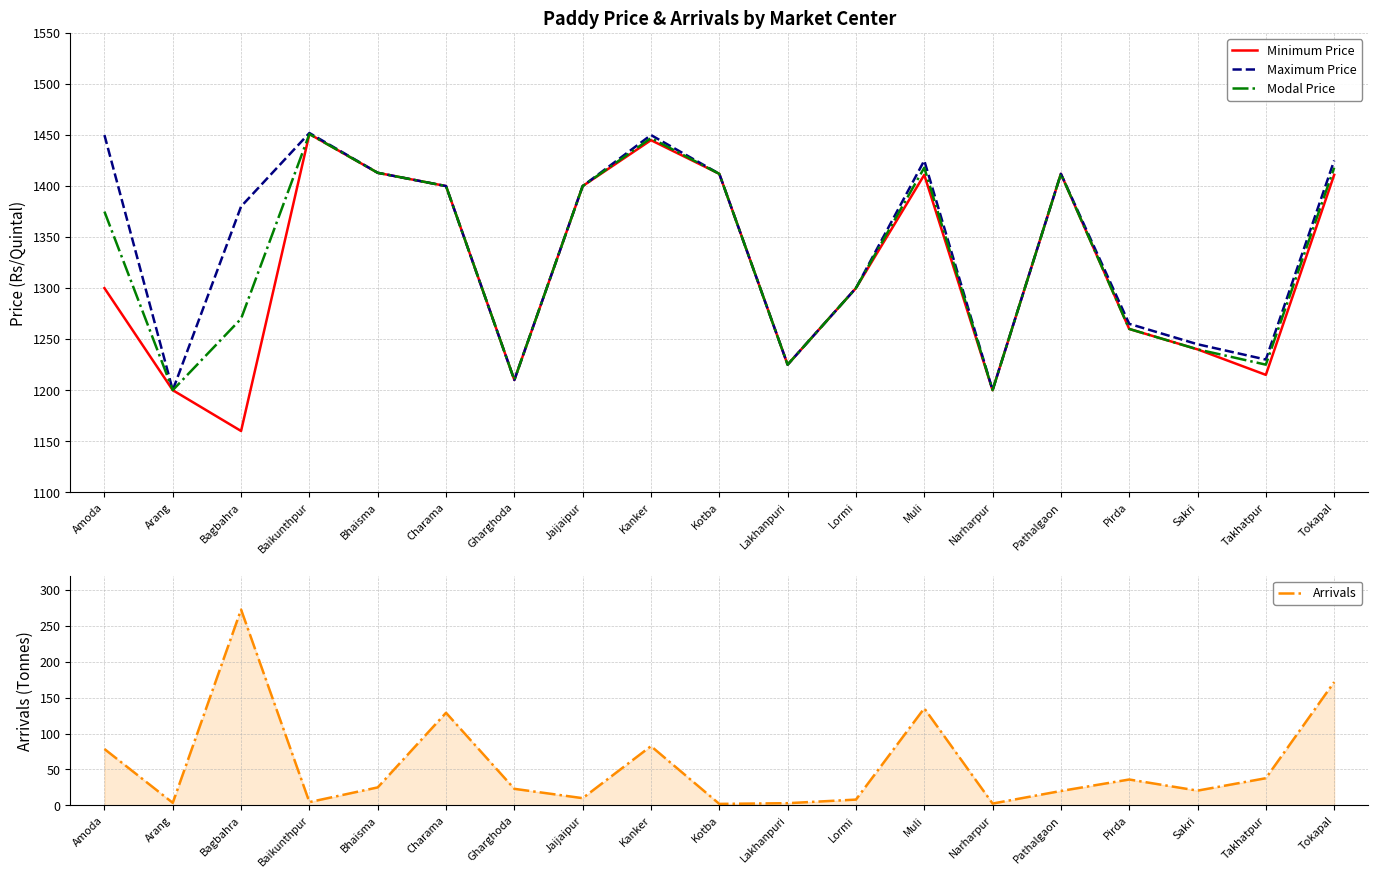

Which label corresponds to the smallest value in the chart?

Kotba